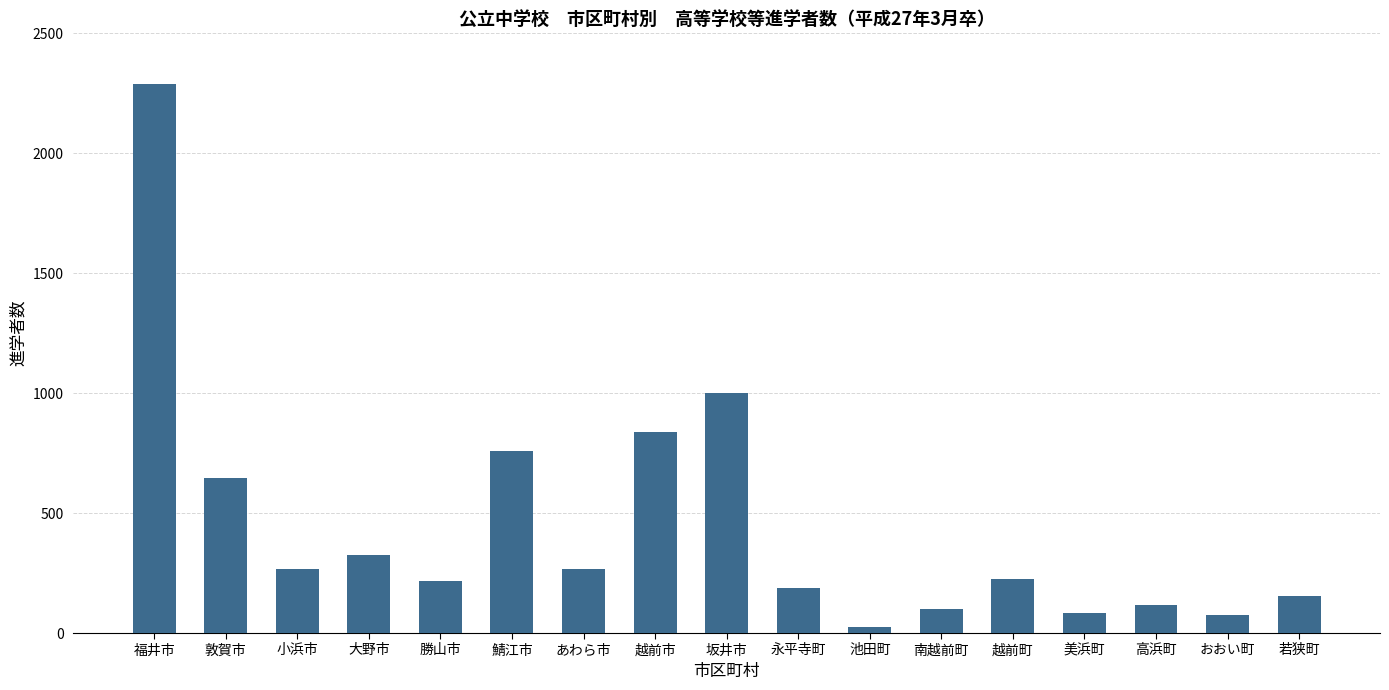

What is the sum of the values at 勝山市 and 高浜町?

333